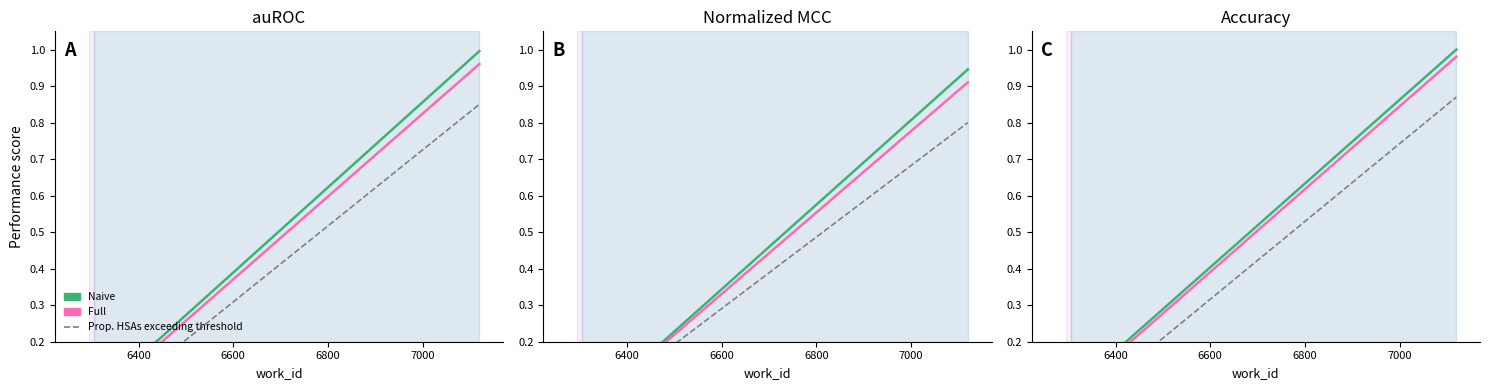

What are all the series names shown in the legend?

Naive, Full, Prop. HSAs exceeding threshold